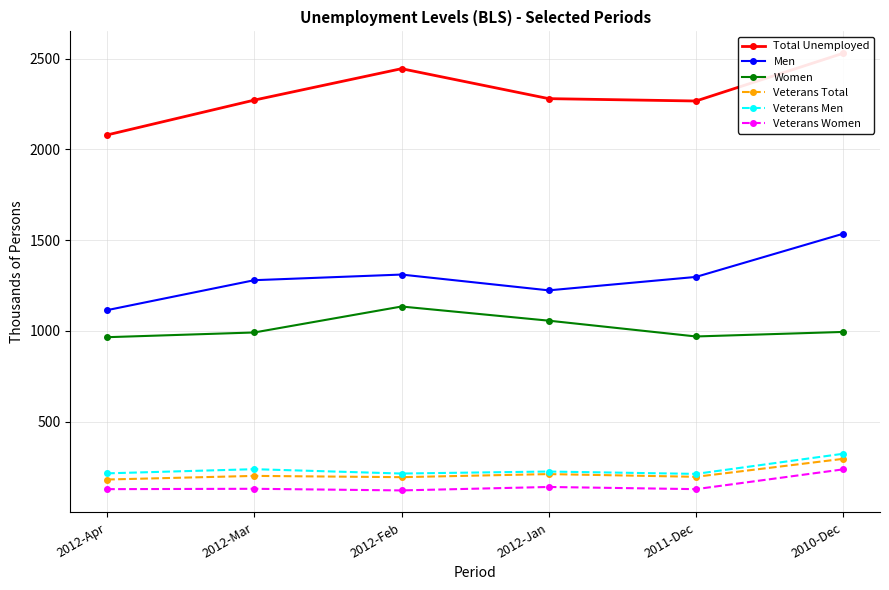

Reading right to left, transcribe all the data shown in this chart.

Total Unemployed: 2010-Dec=2529	2011-Dec=2266	2012-Jan=2279	2012-Feb=2444	2012-Mar=2271	2012-Apr=2079
Men: 2010-Dec=1535	2011-Dec=1297	2012-Jan=1223	2012-Feb=1310	2012-Mar=1279	2012-Apr=1114
Women: 2010-Dec=994	2011-Dec=969	2012-Jan=1056	2012-Feb=1134	2012-Mar=991	2012-Apr=965
Veterans Total: 2010-Dec=295	2011-Dec=196	2012-Jan=211	2012-Feb=194	2012-Mar=201	2012-Apr=181
Veterans Men: 2010-Dec=323	2011-Dec=212	2012-Jan=225	2012-Feb=214	2012-Mar=238	2012-Apr=215
Veterans Women: 2010-Dec=237	2011-Dec=128	2012-Jan=140	2012-Feb=121	2012-Mar=130	2012-Apr=128